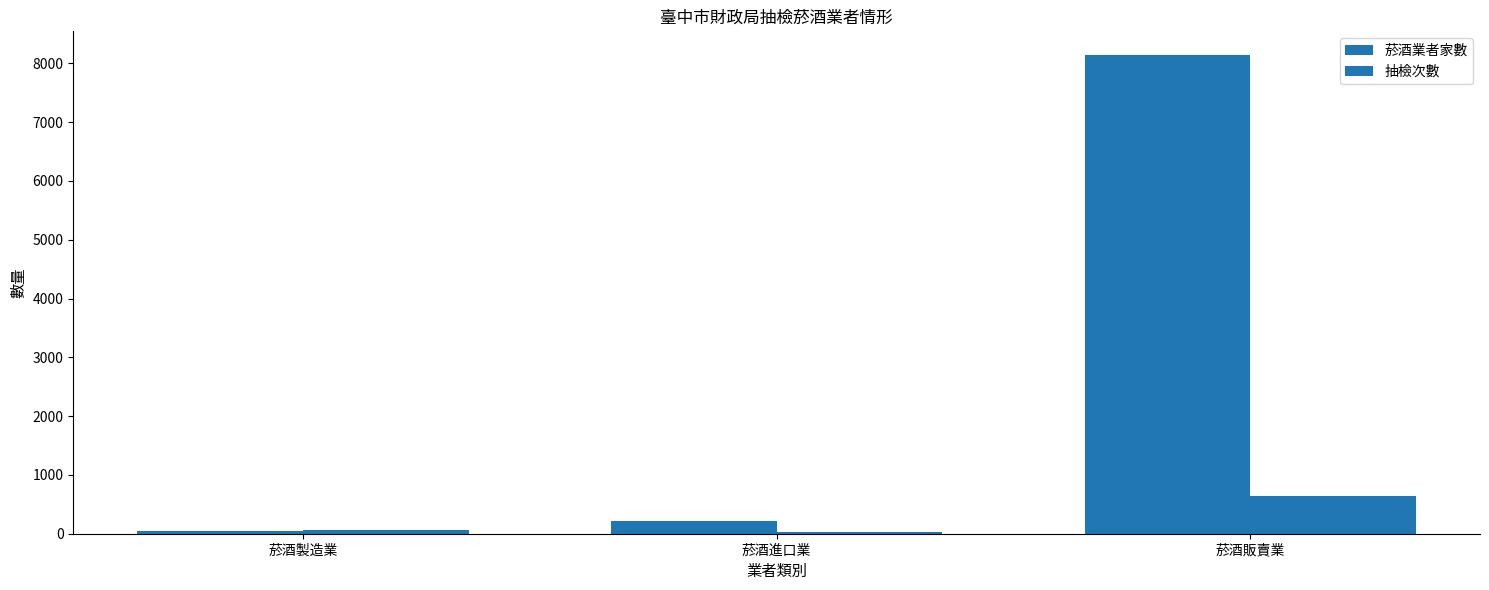

How many bars are there in each group?

2